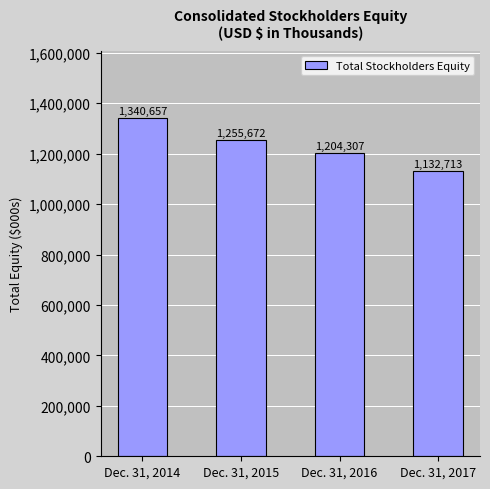

The chart shows a value of 727237 at Dec. 31, 2017. True or false?

False